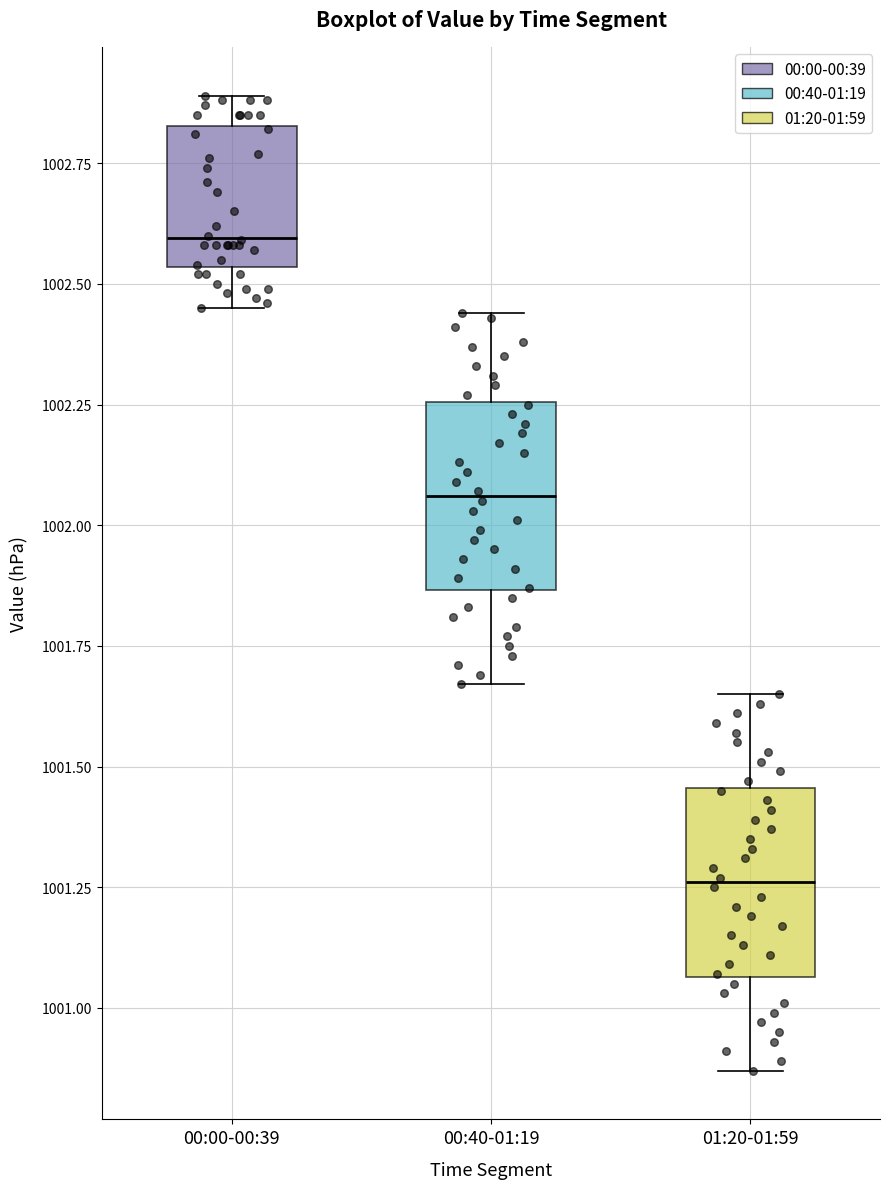

Which box has the lowest median line?

01:20-01:59